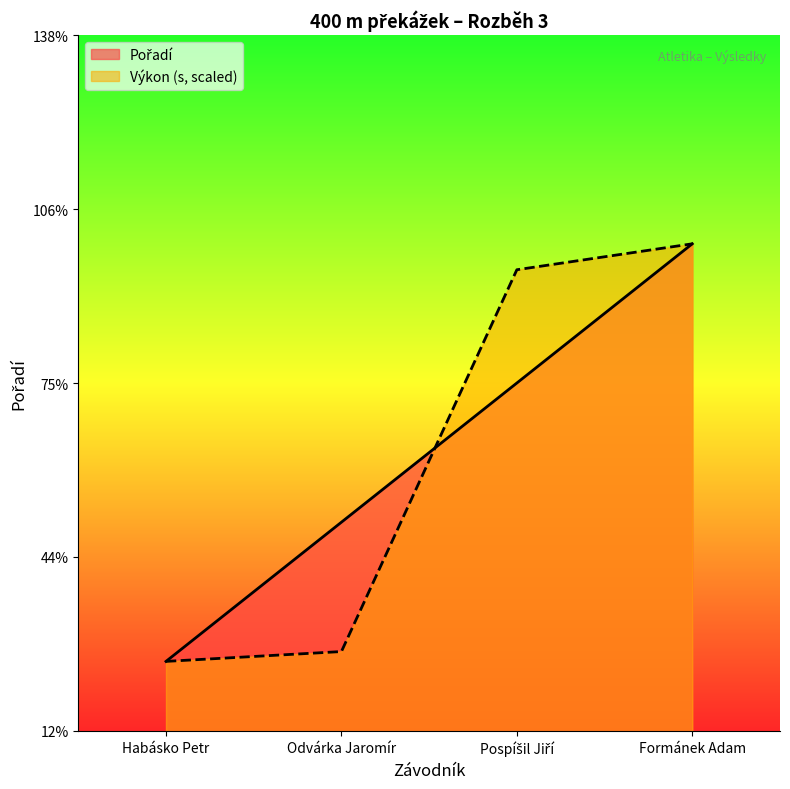

Which category has the highest value in the Výkon series?

Formánek Adam